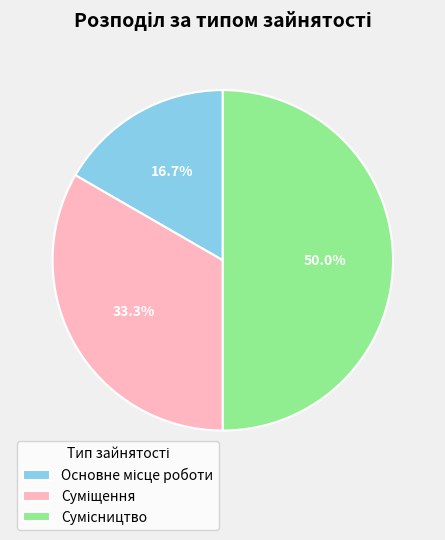

What is the change in value from Суміщення to Сумісництво?

+1